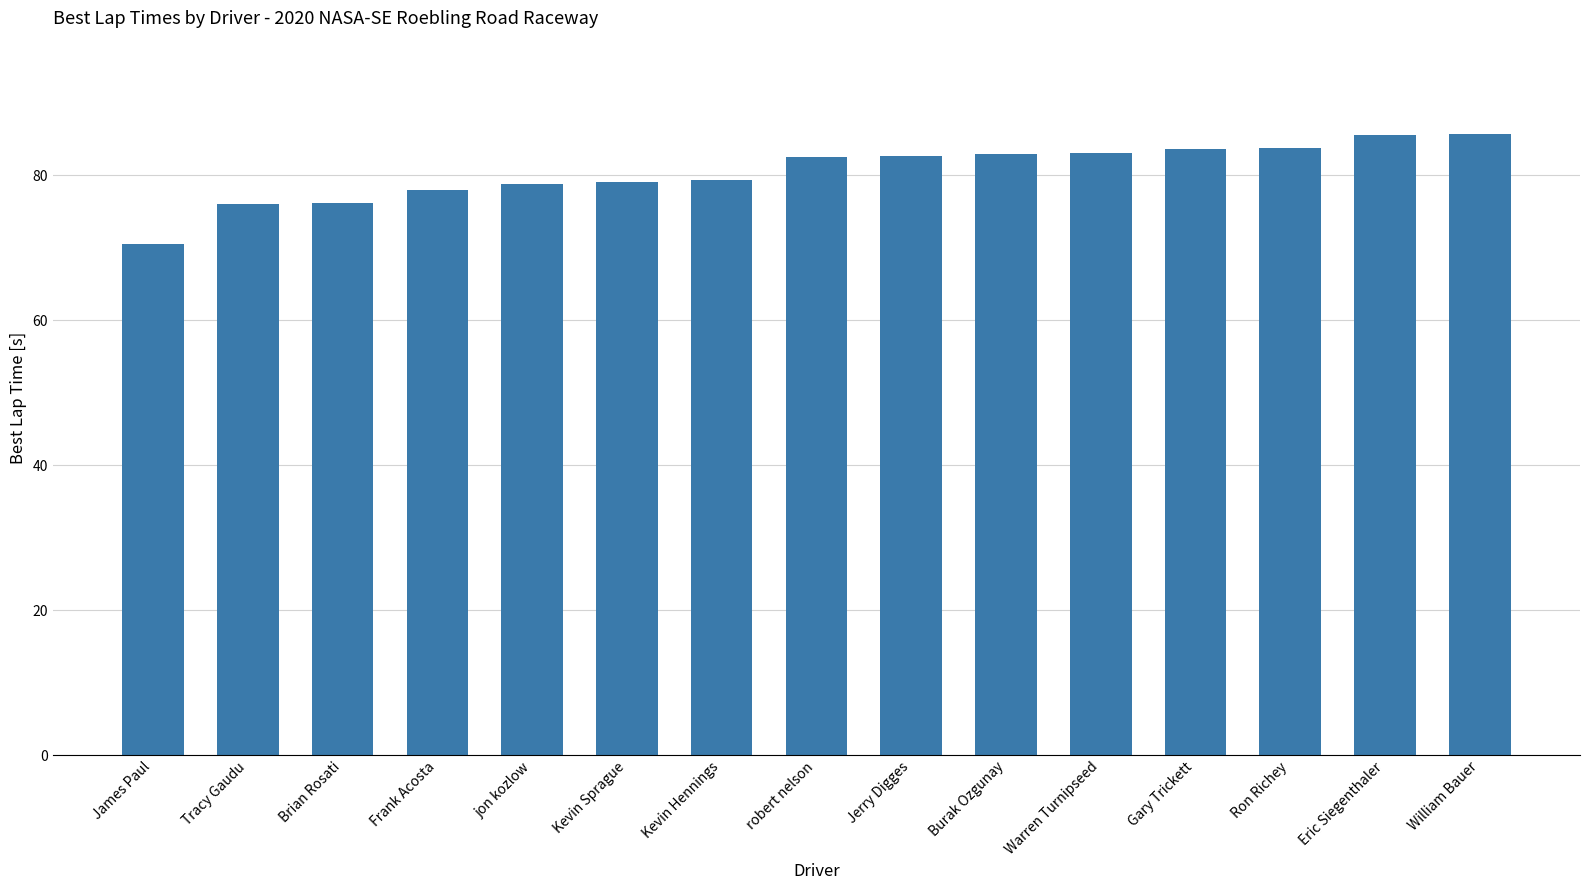

Are the bars grouped side by side (vs. stacked)?

No